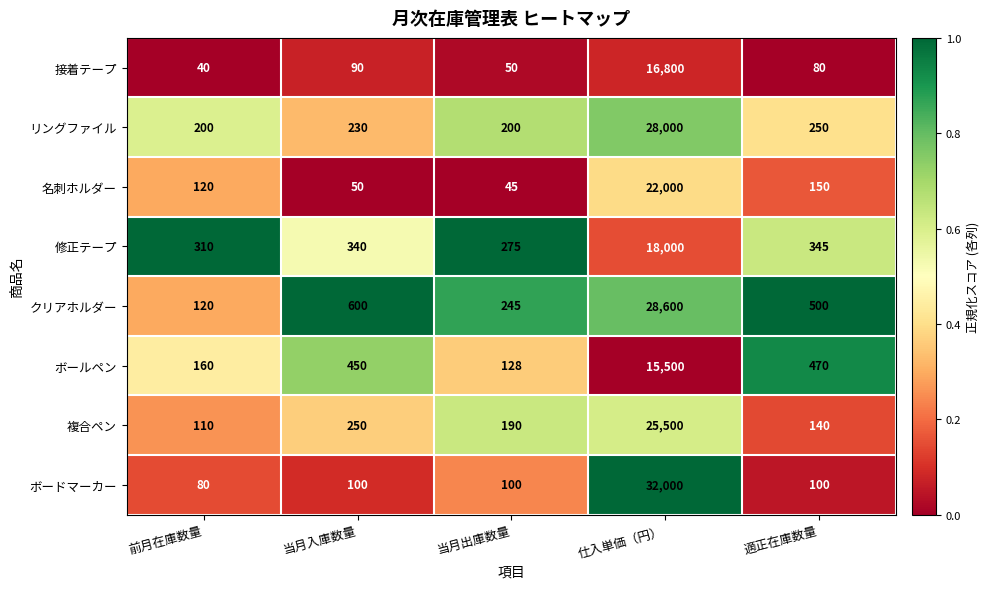

Which label corresponds to the smallest value in the chart?

前月在庫数量